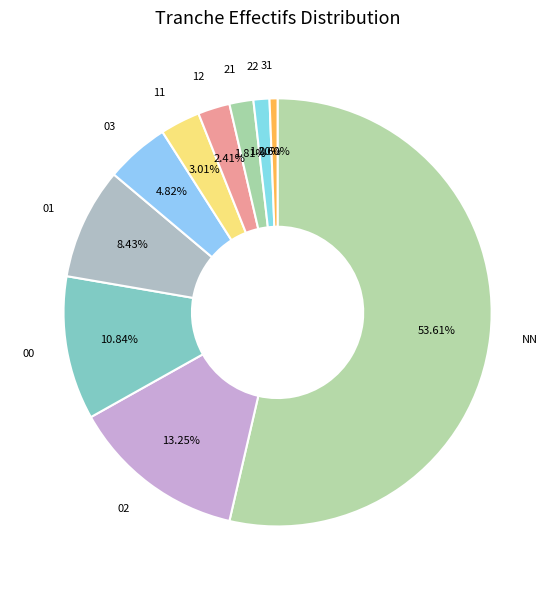

What percentage is NOT represented by 02?

86.7%